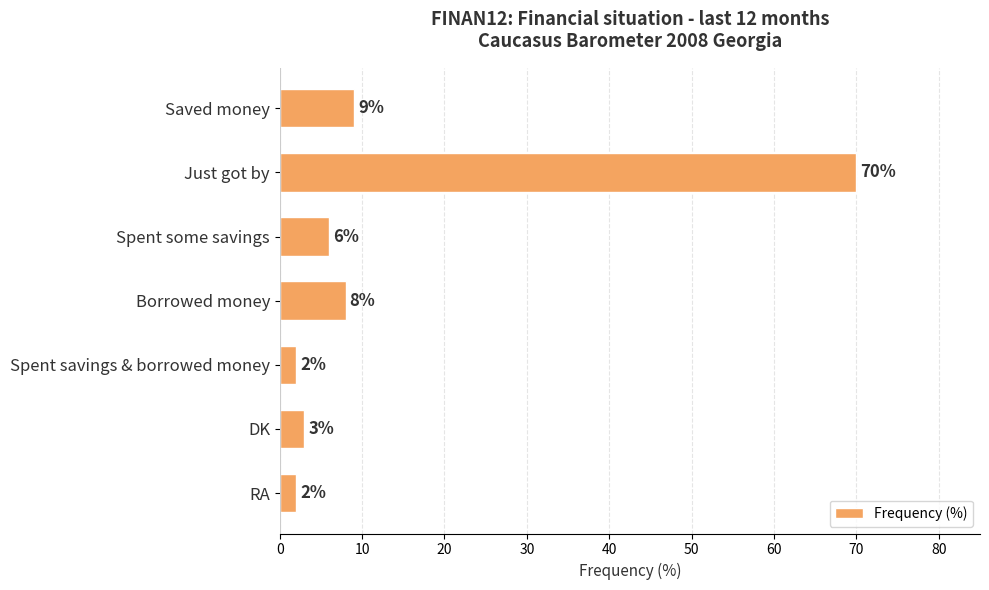

What position from the bottom is DK?

2